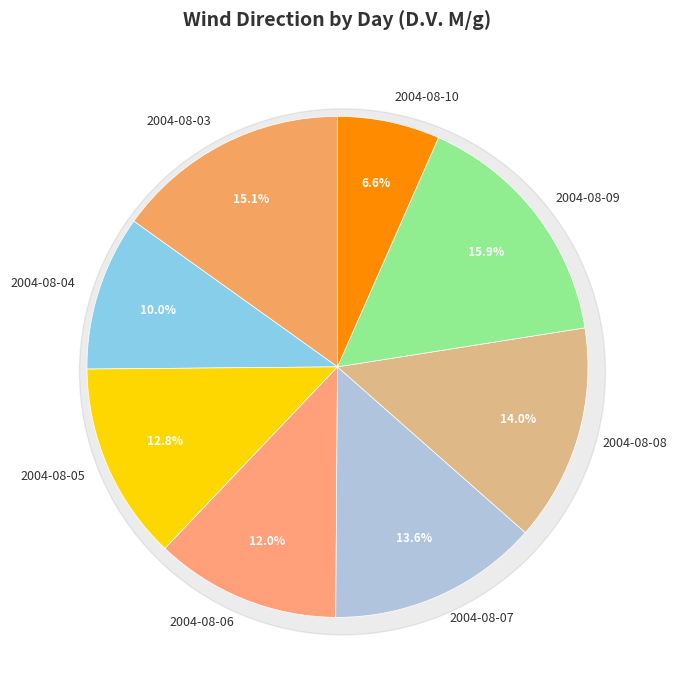

To the nearest percent, what is the average slice percentage?

12%